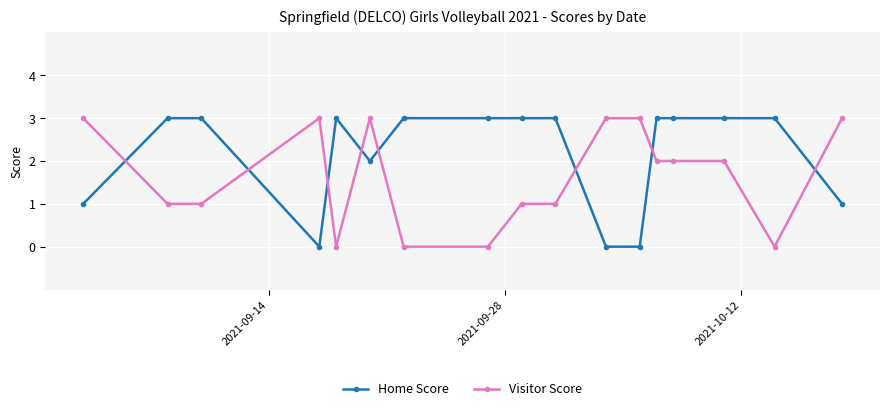

What is the greatest value displayed?

3